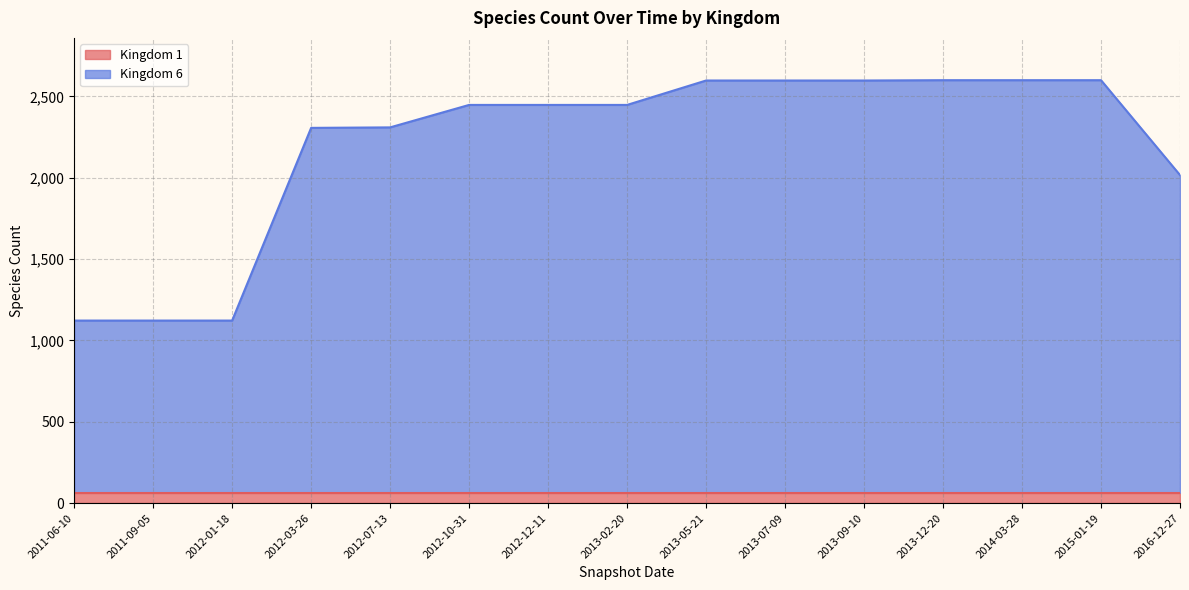

Where does the data first go above 2447?

2013-05-21